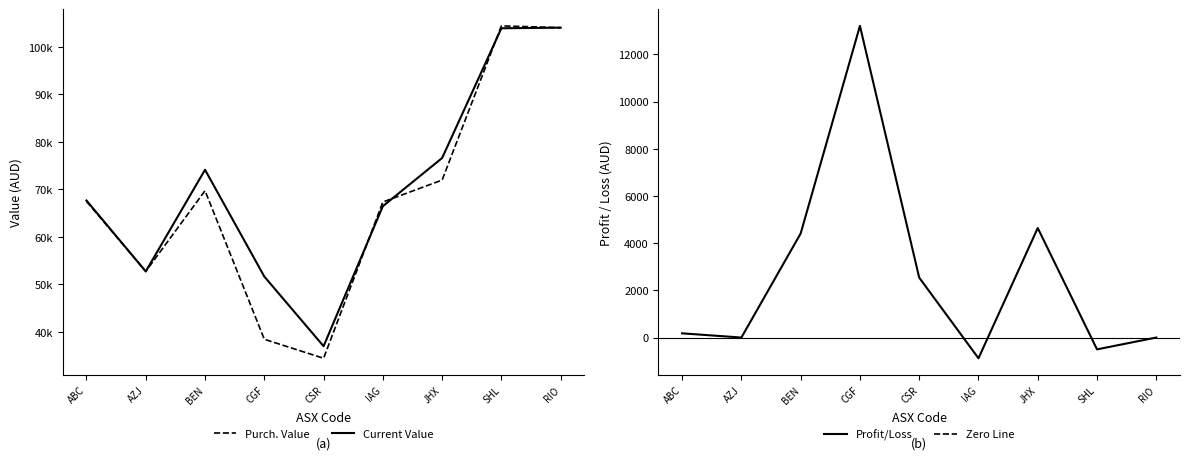

At AZJ, list the series in order from largest to smallest.

Purch. Value, Current Value, Profit/Loss